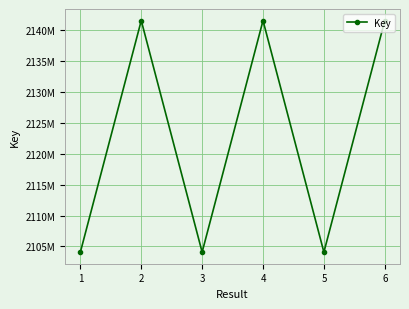

Does the chart have visible grid lines?

Yes